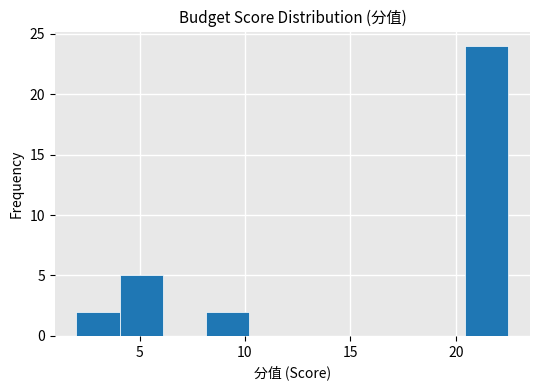

What is the height of the bar covering 4.05 to 6.10 on the x-axis? Neither the bar edges nor the heights are printed on the chart, so give them approximately, as read against the axes.

5